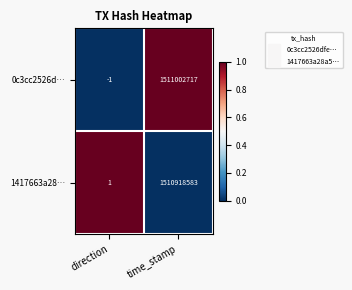

Reading right to left, transcribe all the data shown in this chart.

0c3cc2526d…: 1511002717	-1
1417663a28…: 1510918583	1